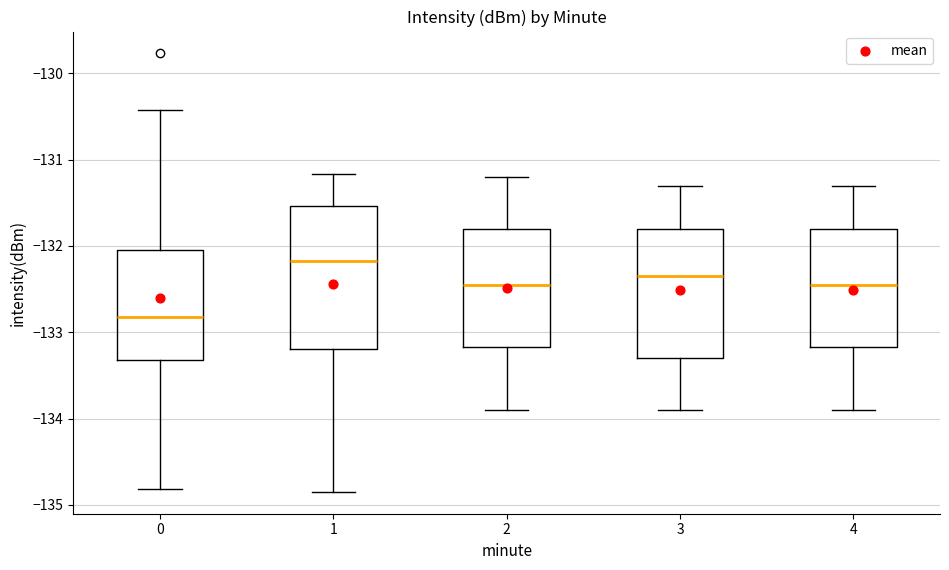

Reading left to right, transcribe this box plot: for each box, give where its median line is, the range the box spans, and where its two whiskers end, as read against the y-axis. The values are not printed on the chart, so give them approximately, as read against the axis.

0: median -132.8, box -133.3 to -132.0, whiskers -134.8 to -130.4
1: median -132.2, box -133.2 to -131.5, whiskers -134.8 to -131.2
2: median -132.4, box -133.2 to -131.8, whiskers -133.9 to -131.2
3: median -132.3, box -133.3 to -131.8, whiskers -133.9 to -131.3
4: median -132.4, box -133.2 to -131.8, whiskers -133.9 to -131.3